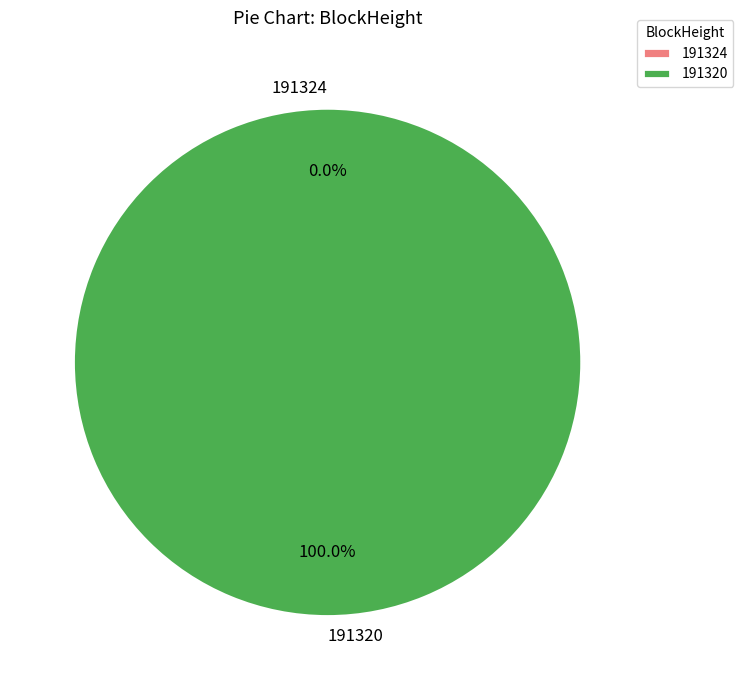

Between 191324 and 191320, which is larger?

191320